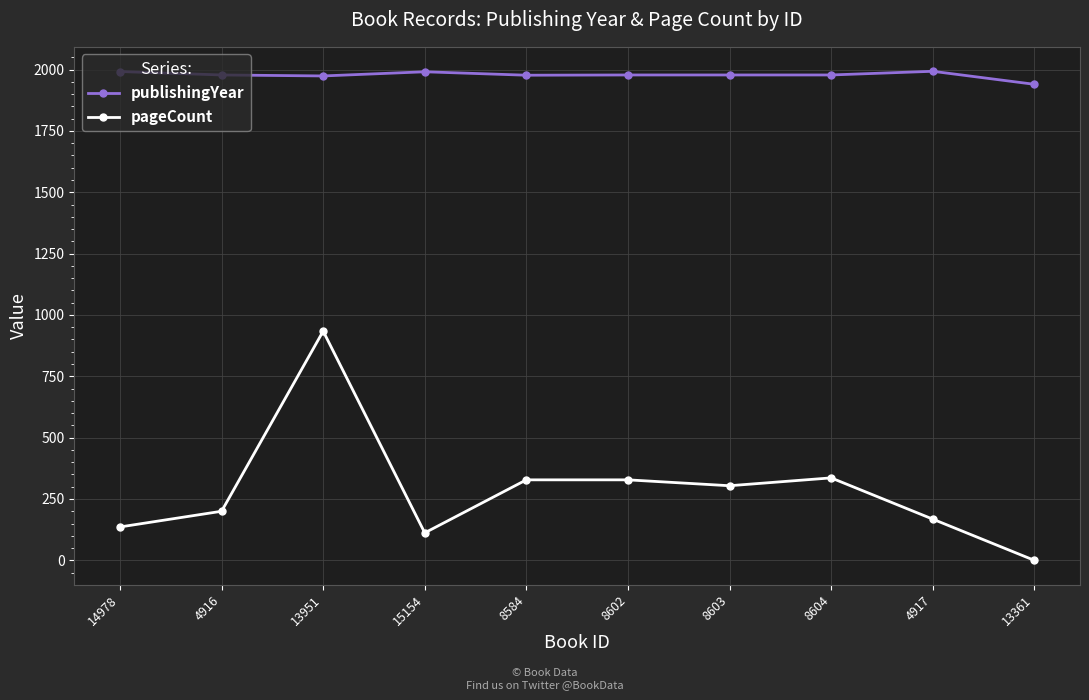

The pageCount series shows 240 at 4917. True or false?

False